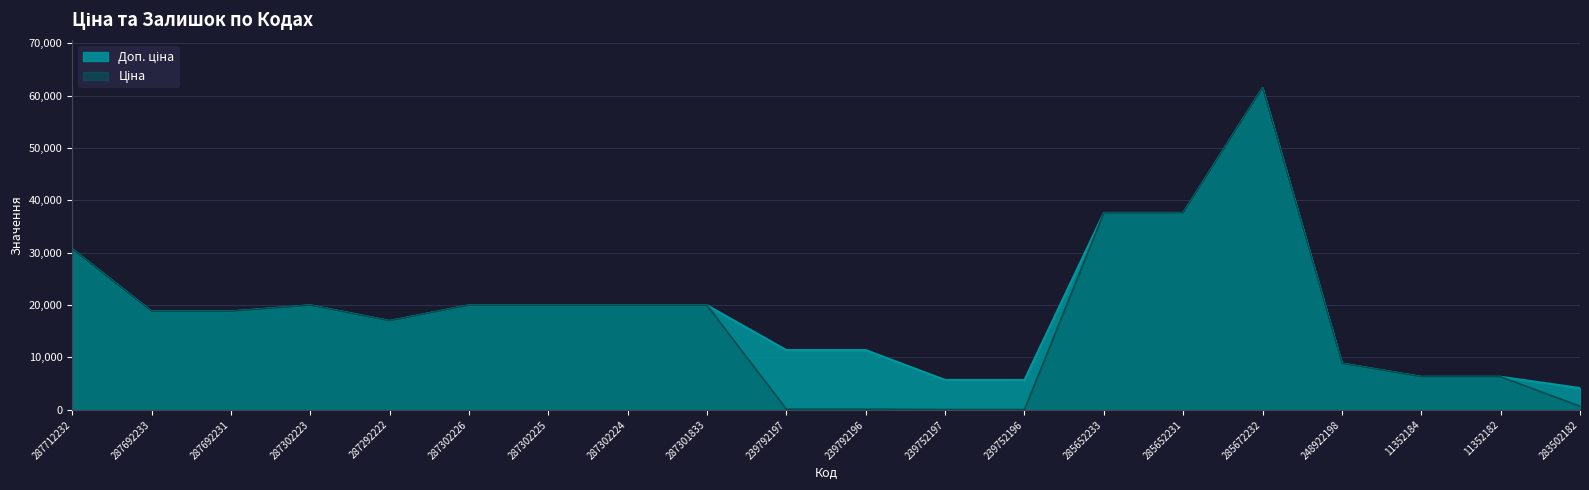

What is the label of the 14th point from the right?

287302225